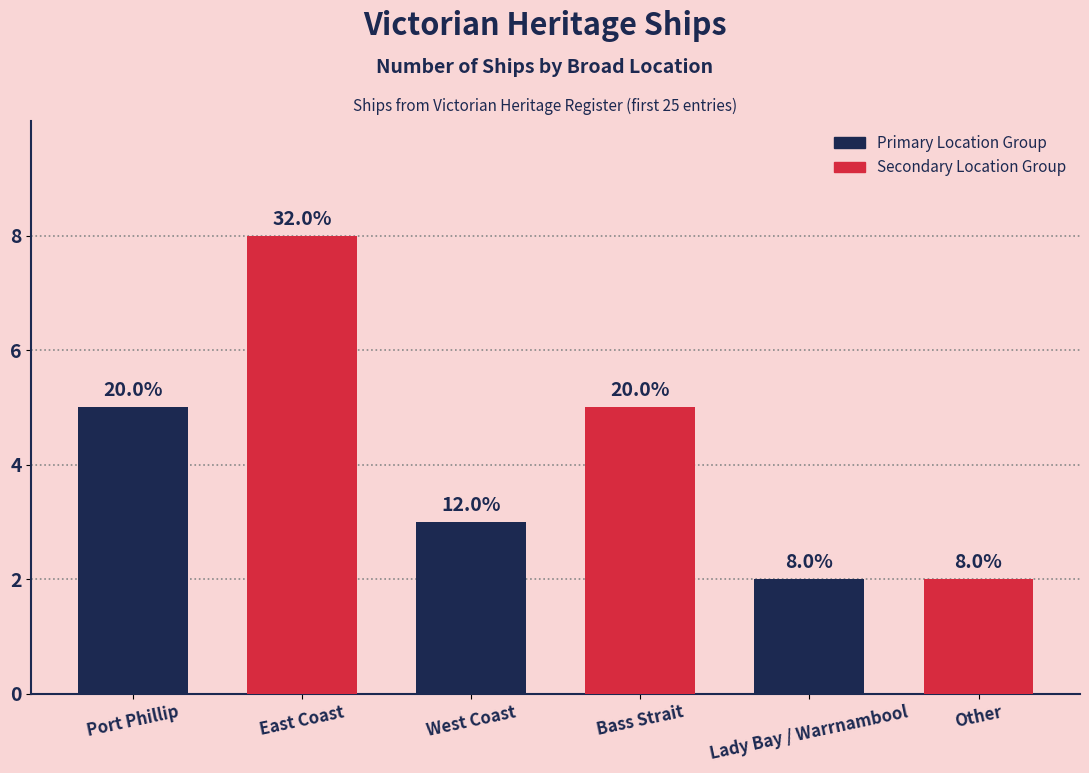

What is the difference between the second highest and minimum values?

3